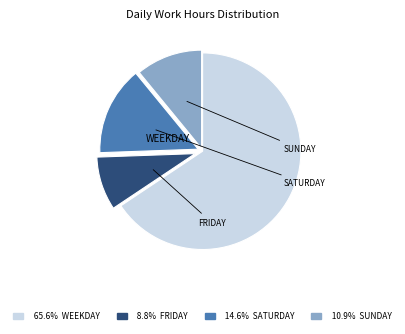

How many segments does this pie chart have?

4